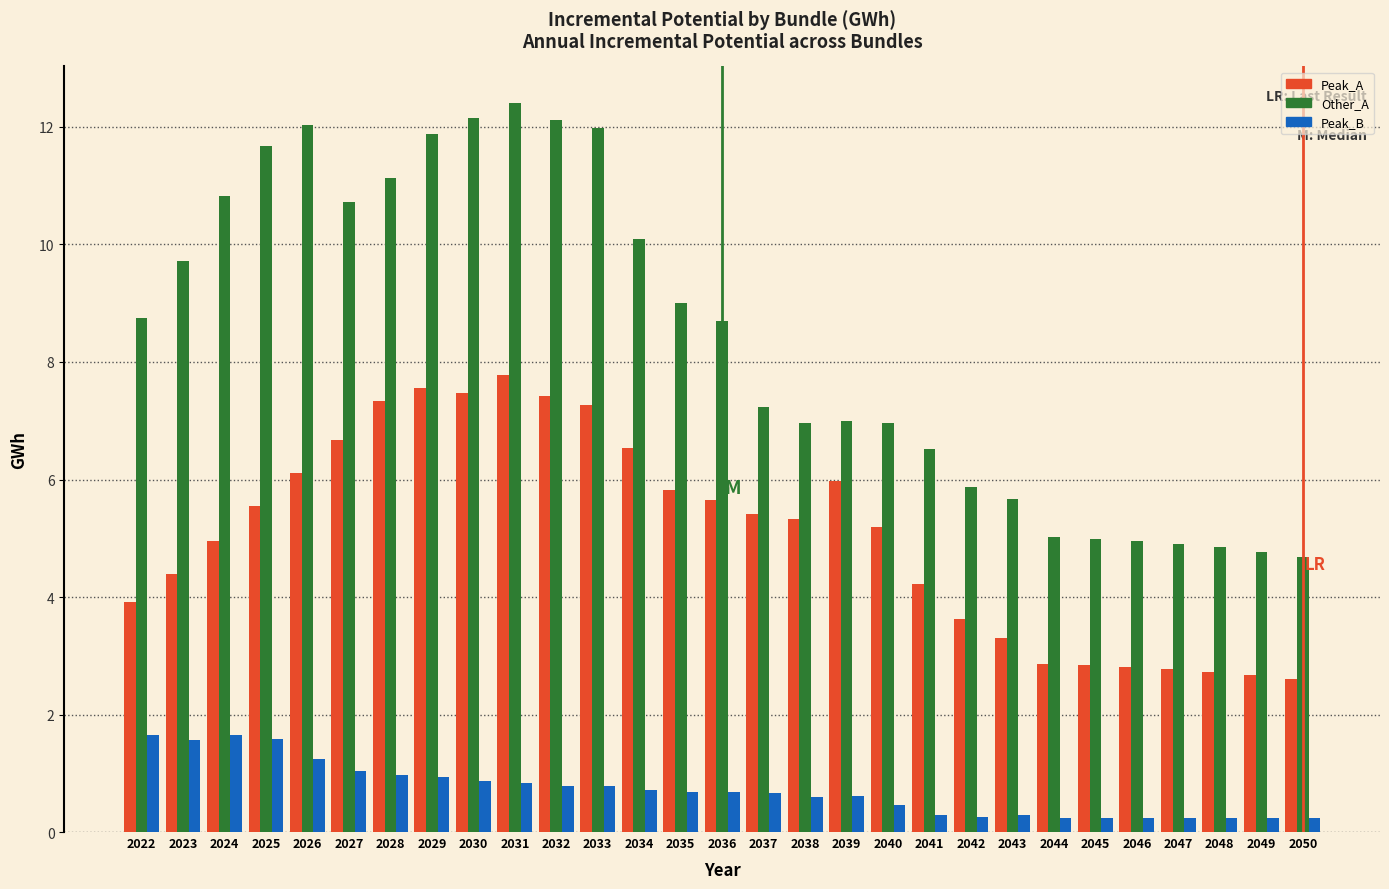

What is the sum of the Peak_A values at 2039 and 2024?

10.9